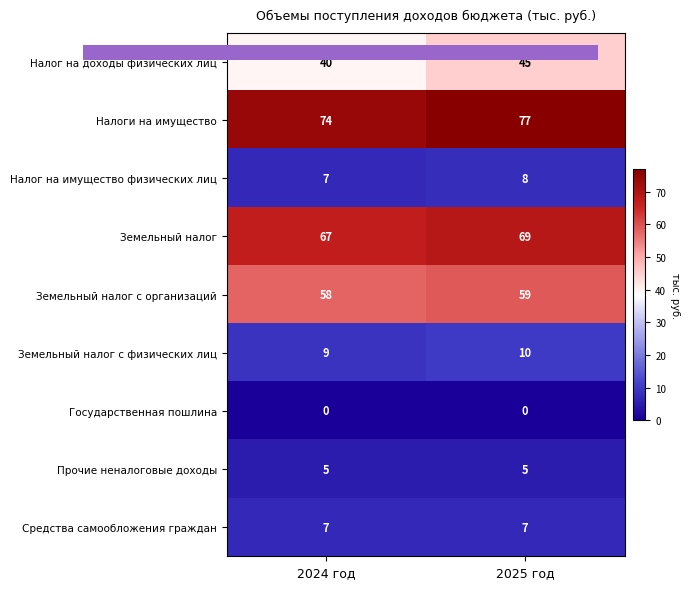

What is the average value of the Земельный налог с физических лиц series?

10